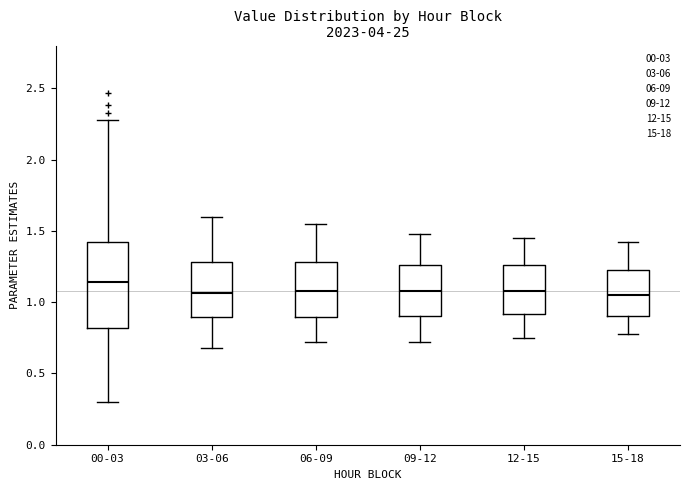

Reading left to right, transcribe this box plot: for each box, give where its median line is, the range the box spans, and where its two whiskers end, as read against the y-axis. The values are not printed on the chart, so give them approximately, as read against the axis.

00-03: median 1.15, box 0.80 to 1.40, whiskers 0.30 to 2.30
03-06: median 1.05, box 0.90 to 1.30, whiskers 0.70 to 1.60
06-09: median 1.10, box 0.90 to 1.30, whiskers 0.70 to 1.55
09-12: median 1.10, box 0.90 to 1.25, whiskers 0.70 to 1.50
12-15: median 1.10, box 0.90 to 1.25, whiskers 0.75 to 1.45
15-18: median 1.05, box 0.90 to 1.25, whiskers 0.80 to 1.40